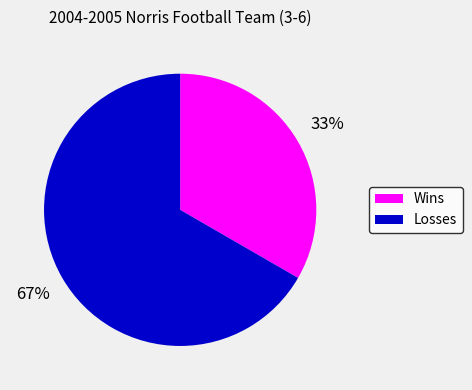

To the nearest percent, what is the combined percentage of Wins and Losses?

100%